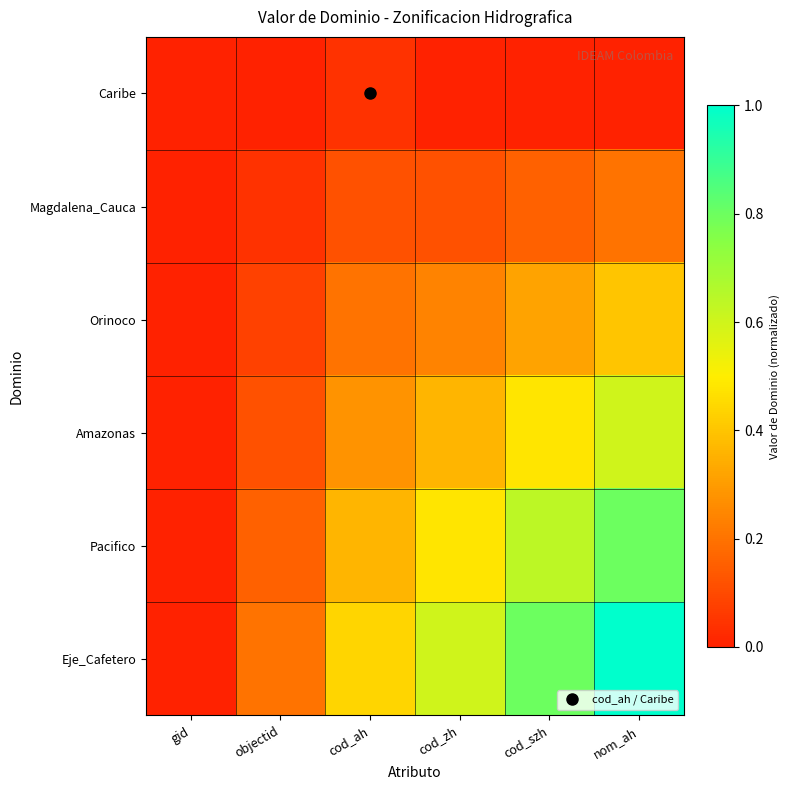

At which category is the sum across all series the highest?

nom_ah